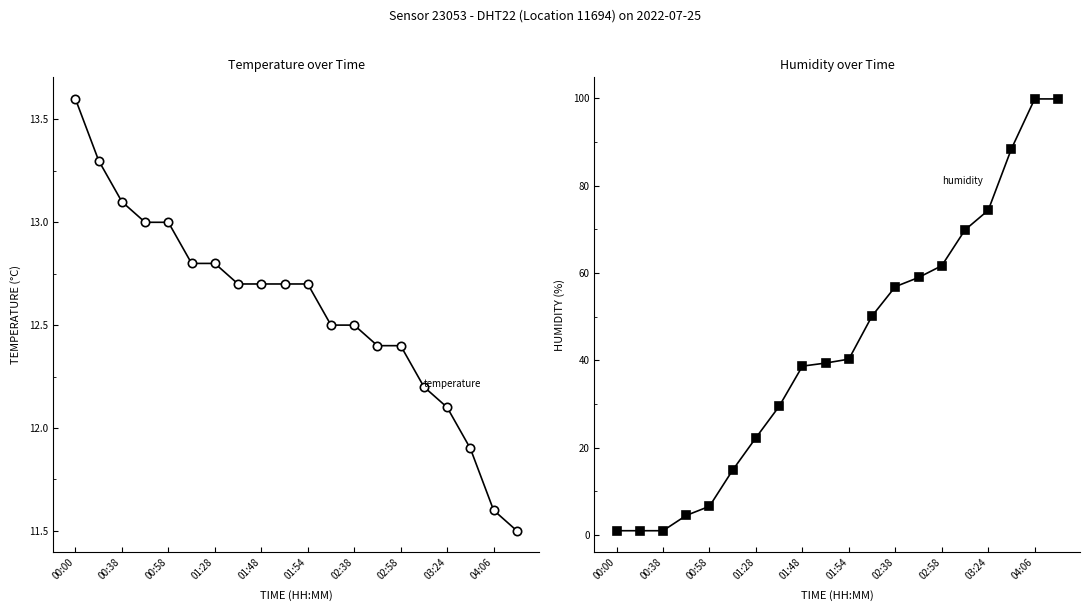

What is the average value of the humidity series?

43.0